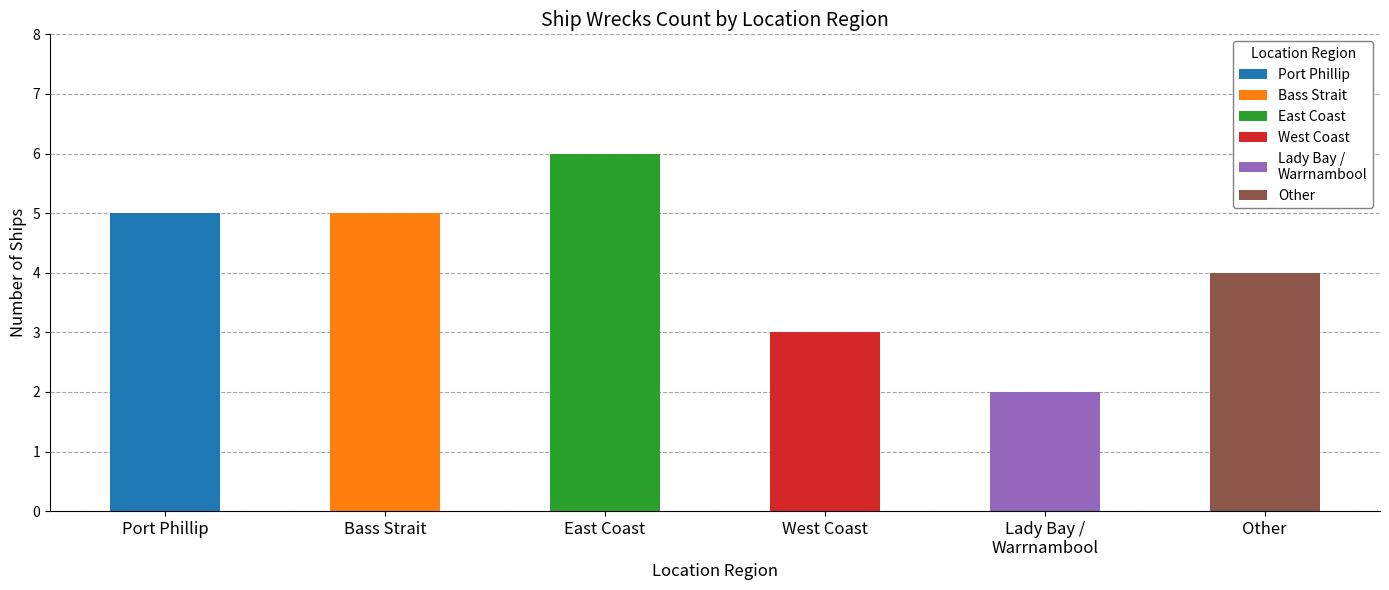

Reading right to left, list all the values displayed in this chart.

4	2	3	6	5	5